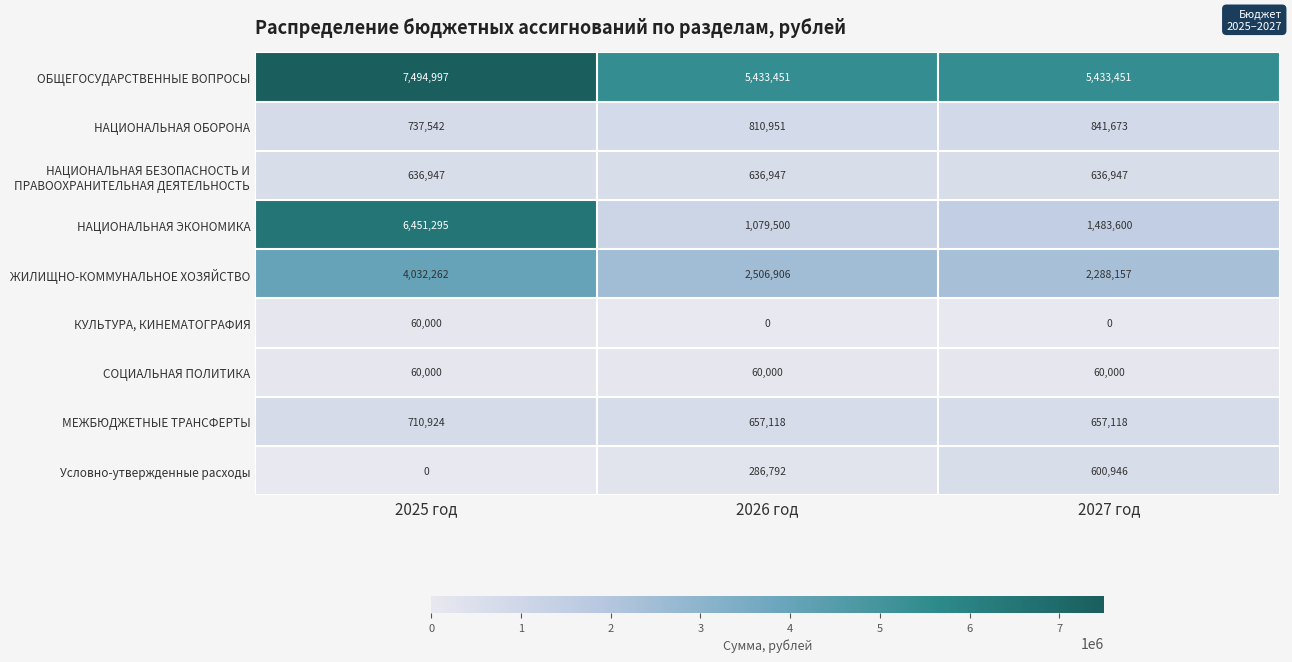

What is the total value across all series at 2026 год?

11471665